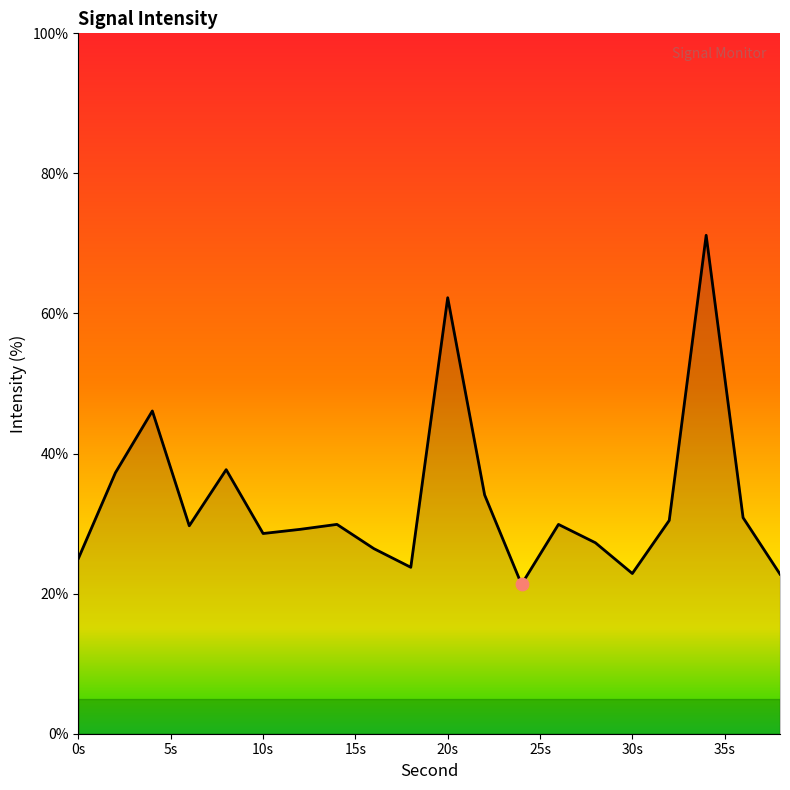

What is the maximum value shown in the chart?

71.2